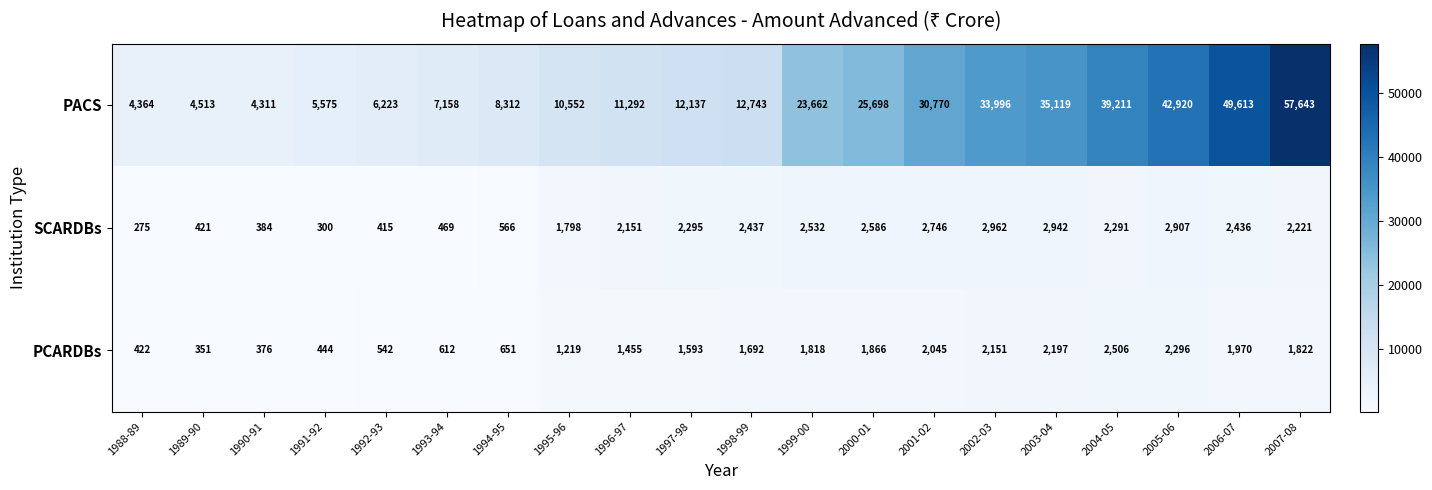

Count the number of data series in this chart.

3